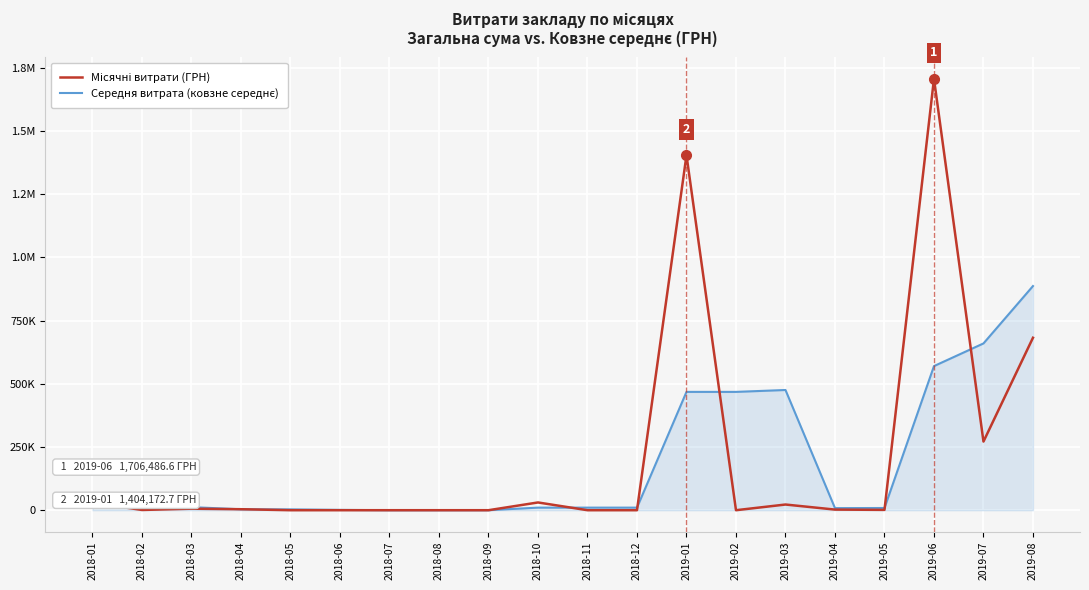

Is this an area chart (filled region under the line)?

No